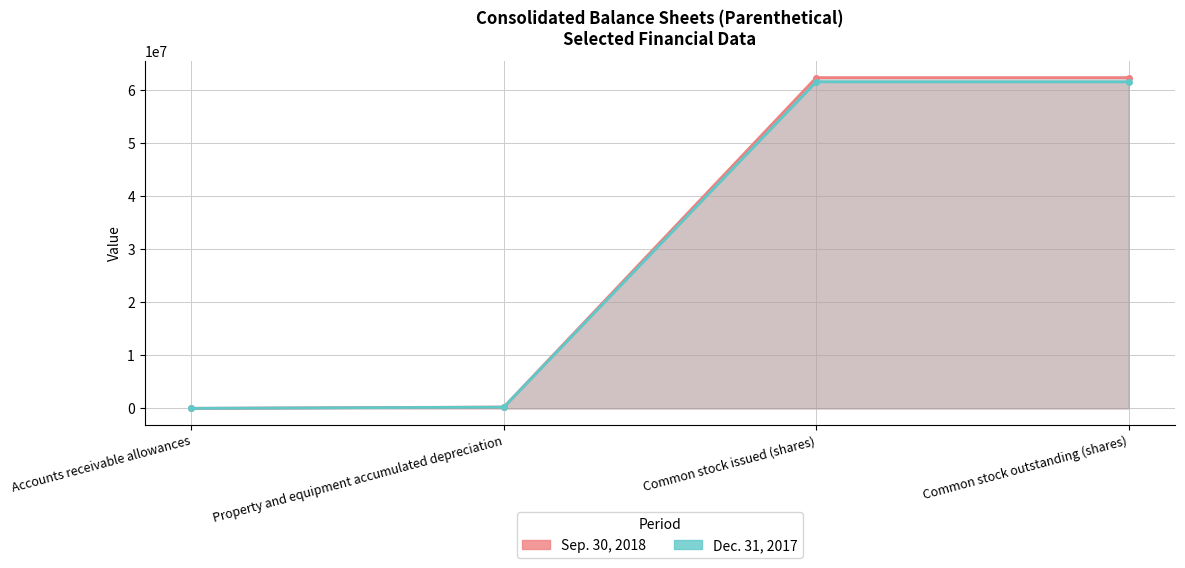

The Sep. 30, 2018 series shows 85621669 at Common stock outstanding (shares). True or false?

False